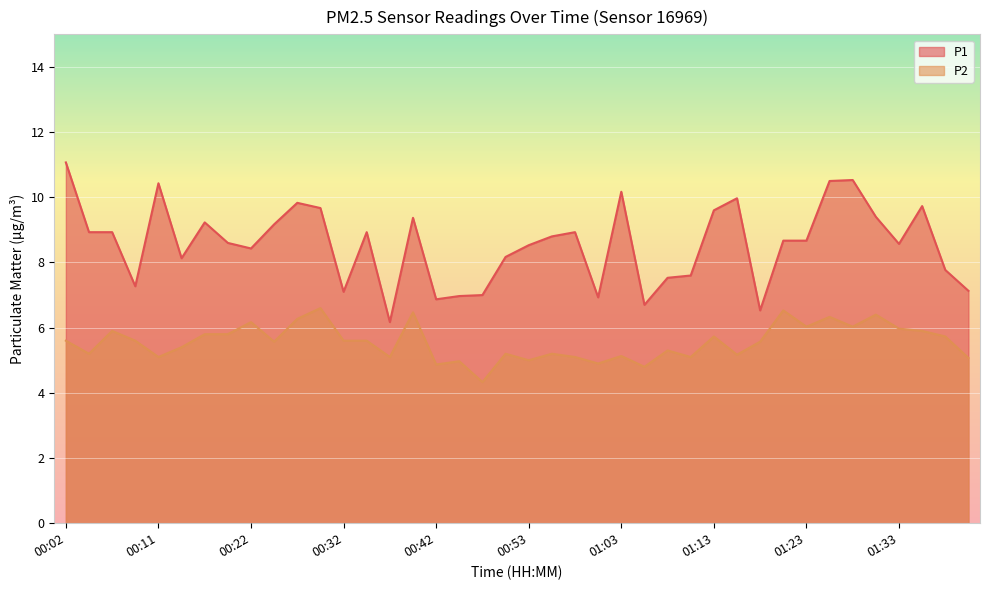

Where is P2 nearest to the value 5?

00:53